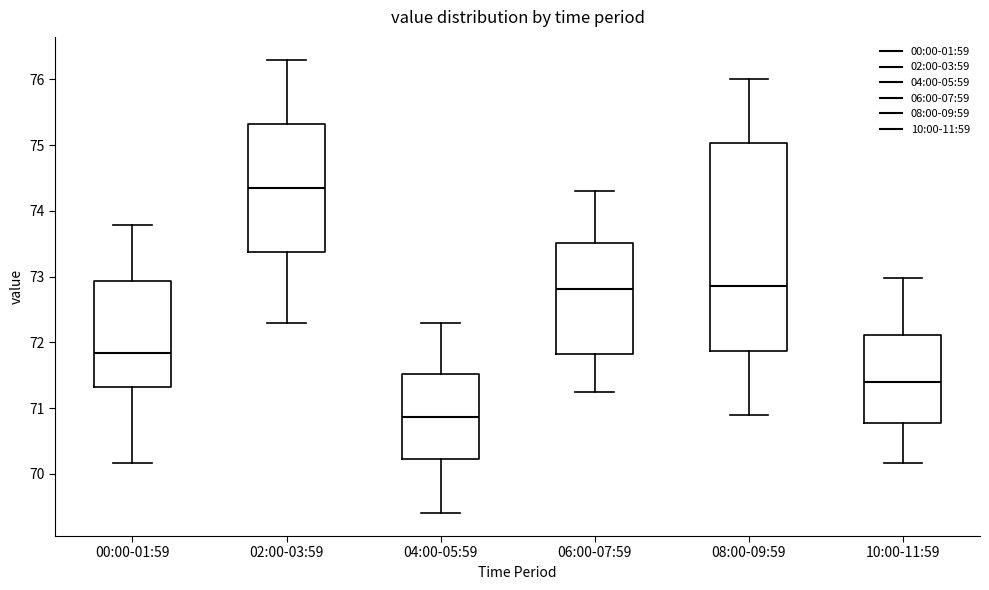

Which box is the tallest, from its lower edge to its upper edge?

08:00-09:59